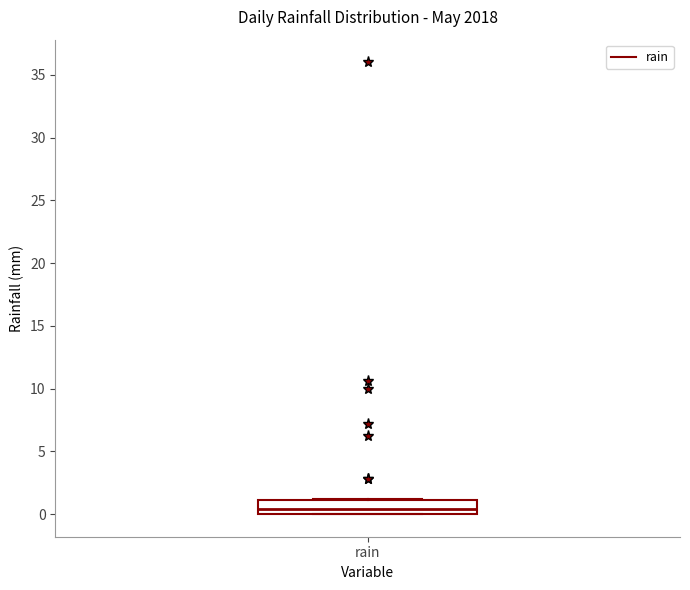

Read this box plot against the y-axis: the position of the median line, the range covered by the box, and the ends of both whiskers. The values are not printed on the chart, so give them approximately, as read against the axis.

median 0.5, box 0.0 to 1.0, whiskers 0.0 to 1.0